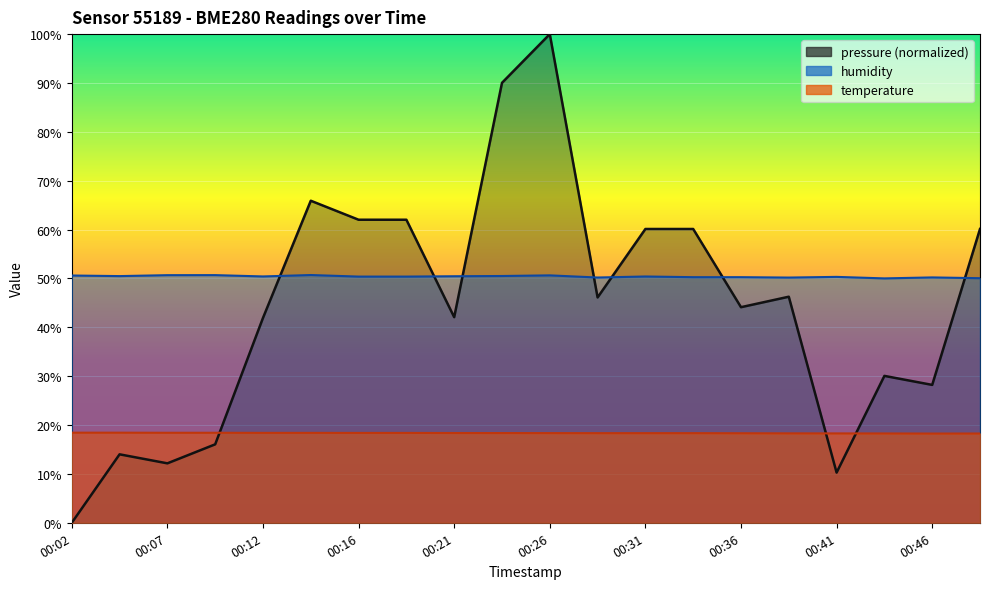

Which category has the highest value across all series?

00:26